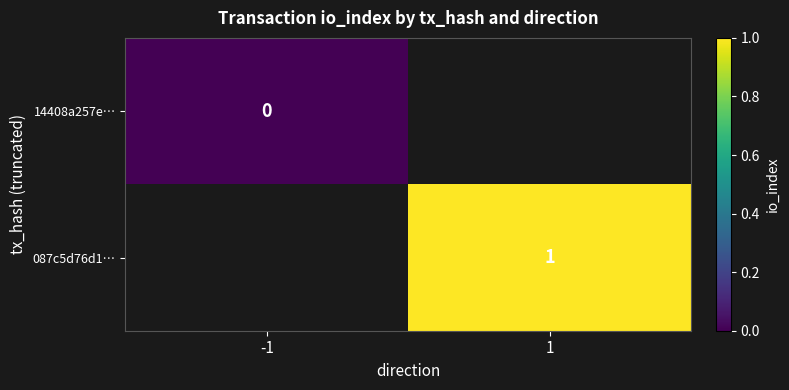

Is the value of 087c5d76d1… at 1 greater than the value of 14408a257e… at -1?

Yes